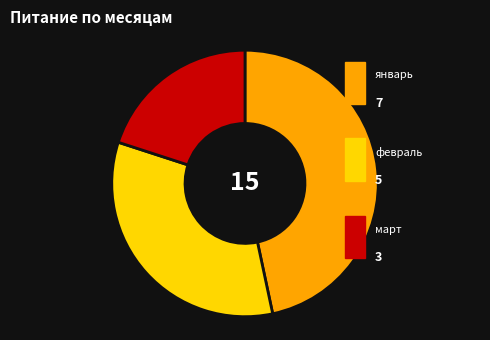

Is there any slice that represents more than half of the pie?

No